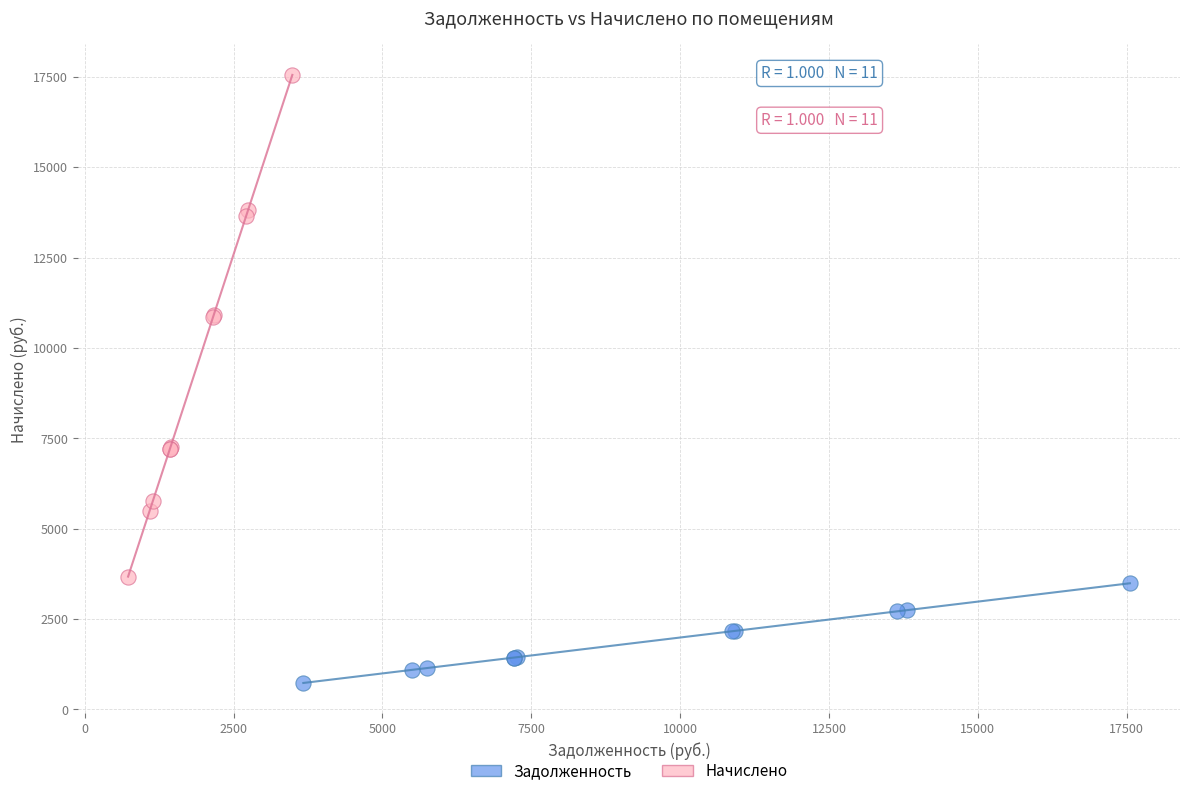

What are all the series names shown in the legend?

Задолженность, Начислено